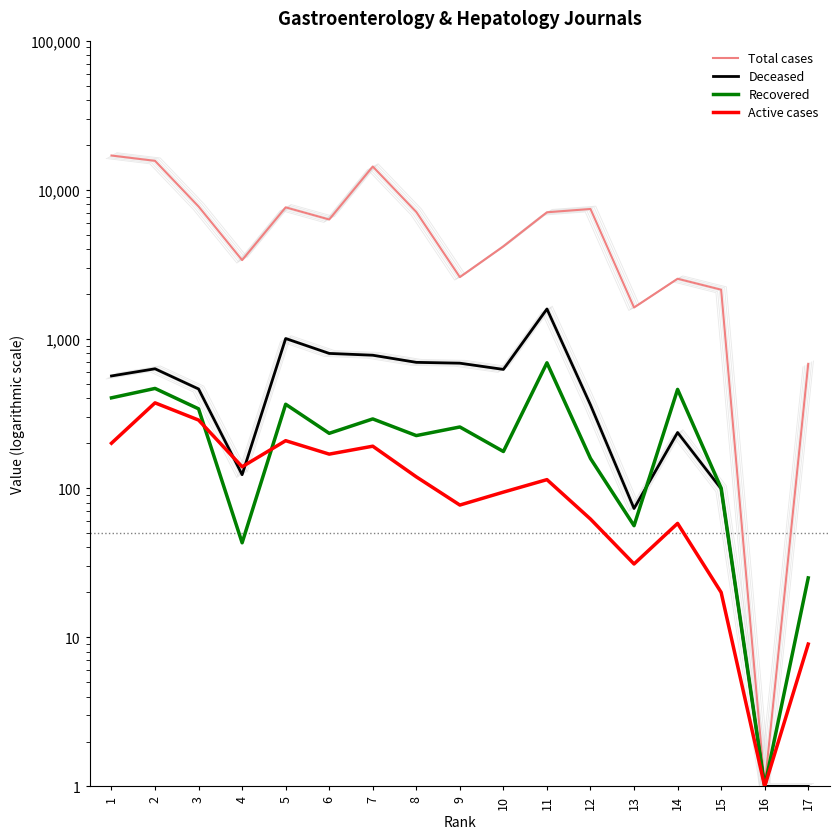

At which category does the chart reach its minimum across all series?

16